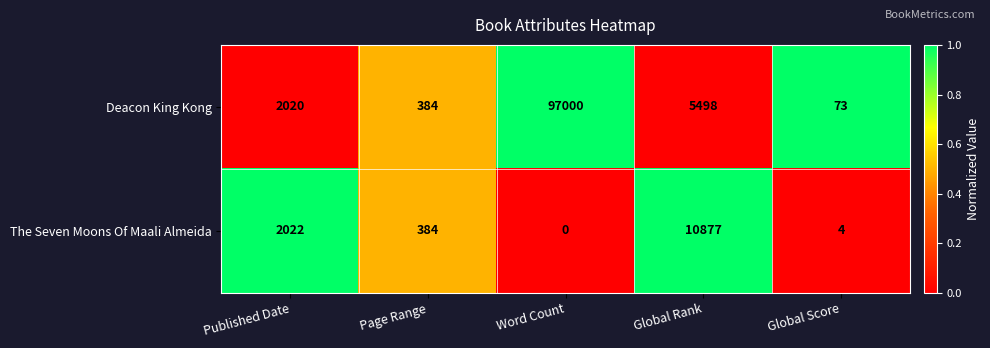

Reading left to right, extract all data points from this chart.

Deacon King Kong: 2020	384	97000	5498	73
The Seven Moons Of Maali Almeida: 2022	384	0	10877	4